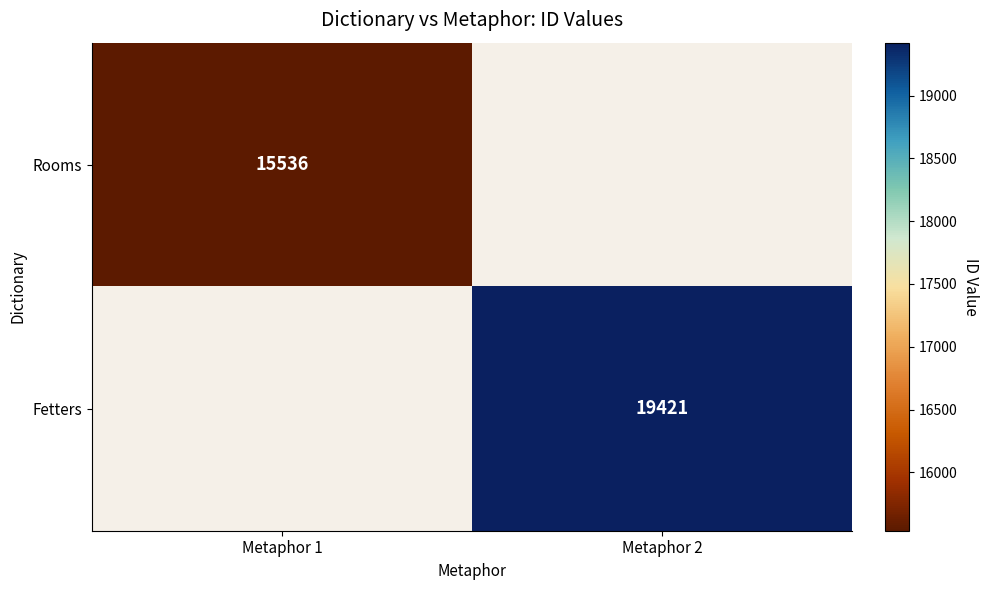

Count the number of categories in the chart.

2